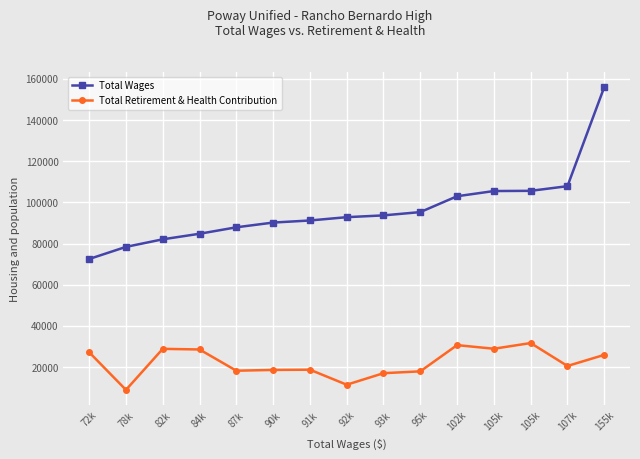

What is the total value across all series at 155k?

181924